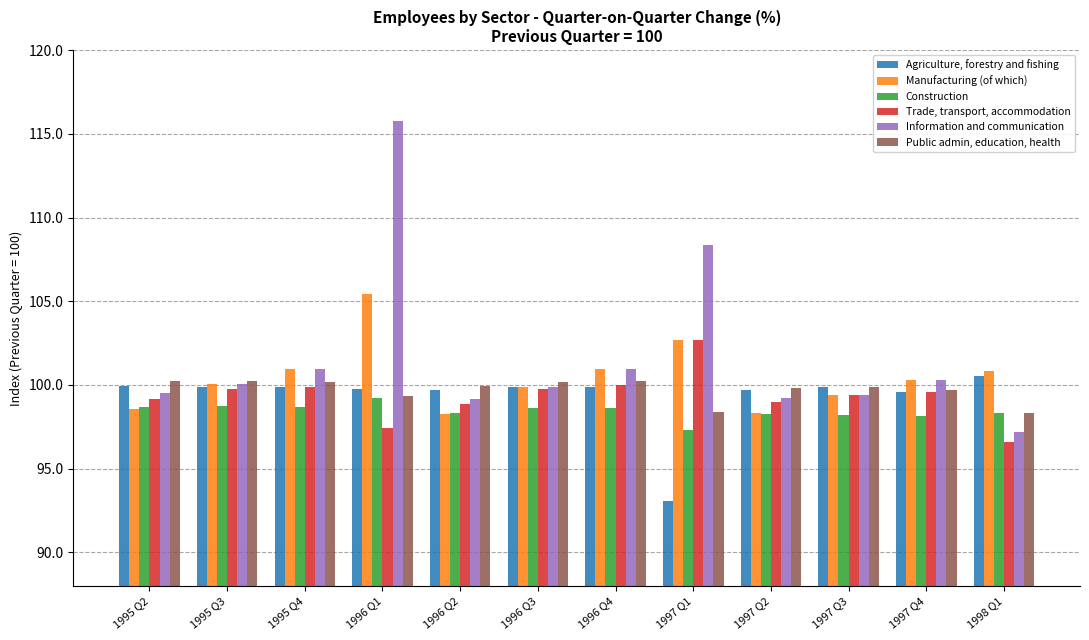

List the series in order of their peak value, highest first.

Information and communication, Manufacturing (of which), Trade, transport, accommodation, Agriculture, forestry and fishing, Public admin, education, health, Construction